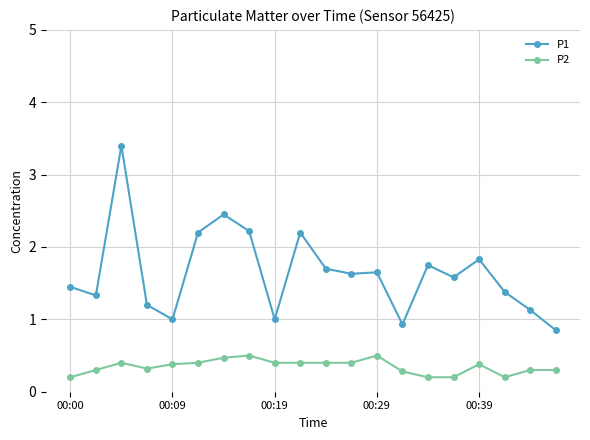

True or false: P2 and P1 intersect in this chart.

False